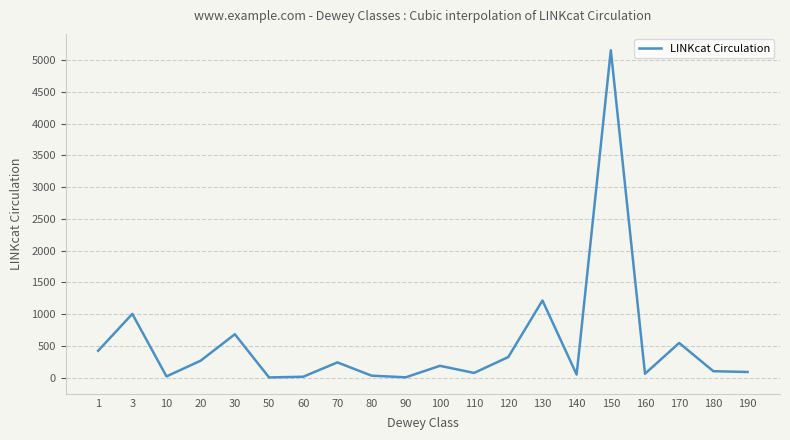

Which label corresponds to the largest value in the chart?

150